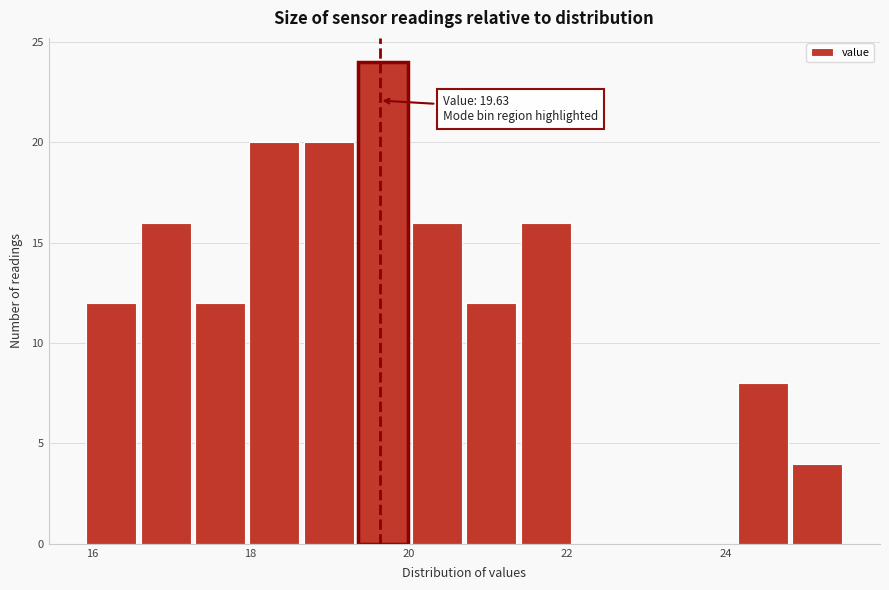

Around what value on the x-axis is the tallest bar? Give the approximate position of its centre, as read against the axis.

19.6